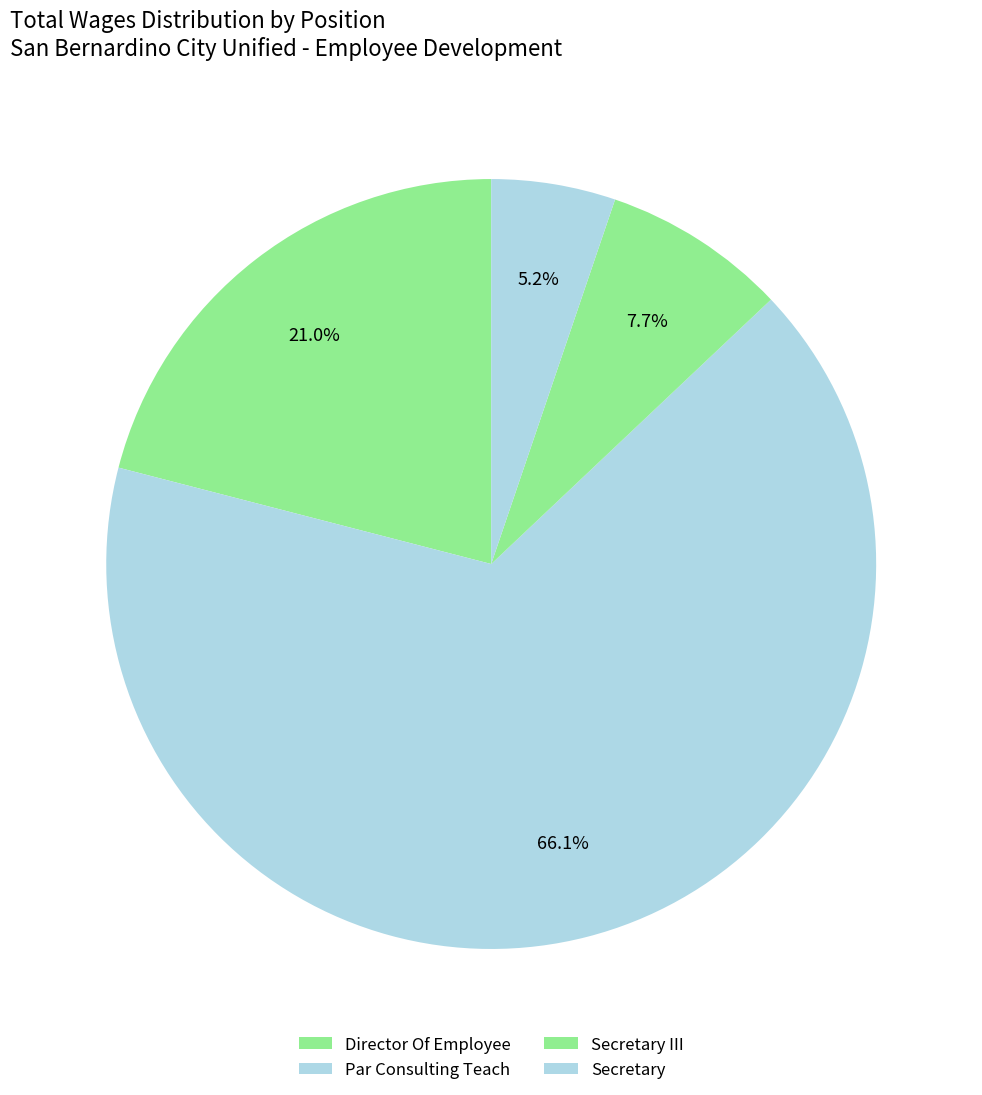

To the nearest percent, what is the combined percentage of Secretary III and Secretary?

13%